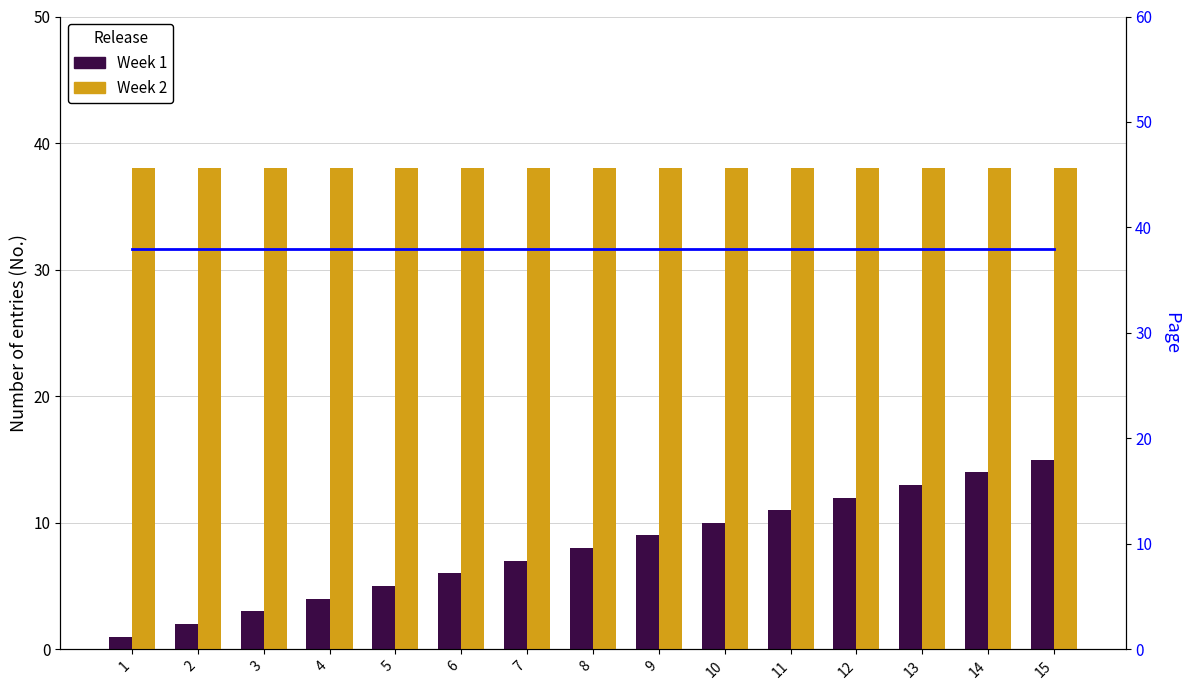

Which series has the largest total across all categories?

Week 2